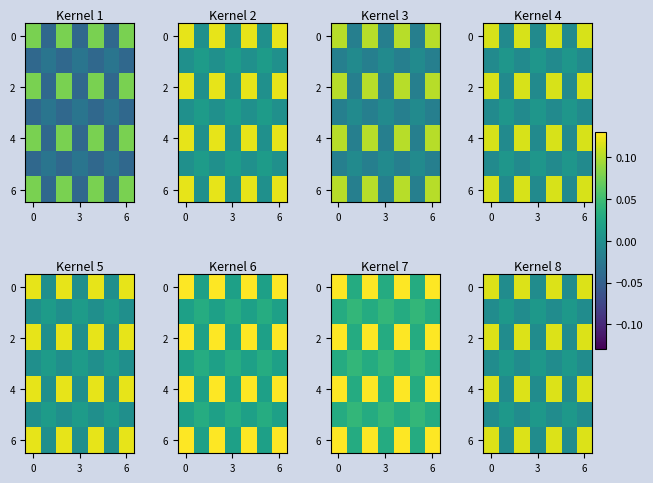

What is the difference between the maximum and minimum values in the 0 series?

0.1